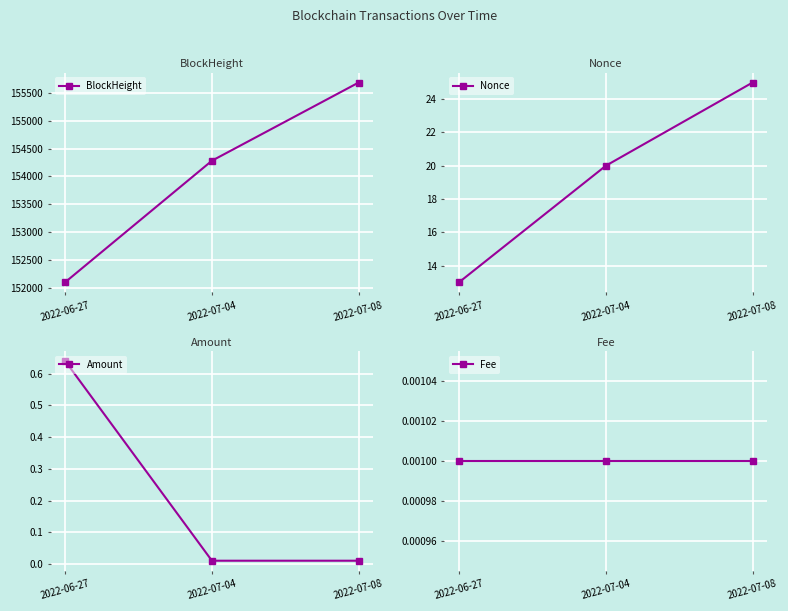

Reading left to right, list all the values displayed in this chart.

BlockHeight: 152099.0	154282.0	155687.0
Nonce: 13.0	20.0	25.0
Amount: 0.6	0.0	0.0
Fee: 0.0	0.0	0.0